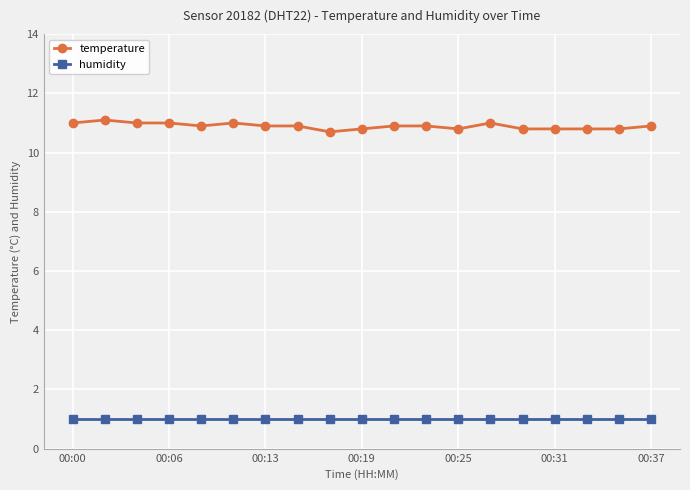

Which series has the largest range (max minus min)?

temperature